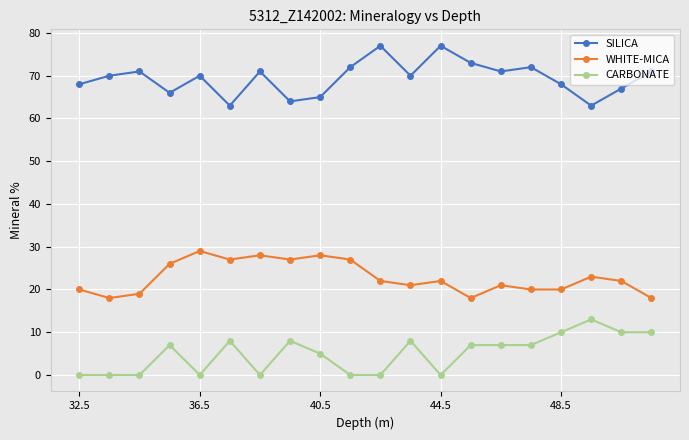

Which series has the largest total across all categories?

SILICA